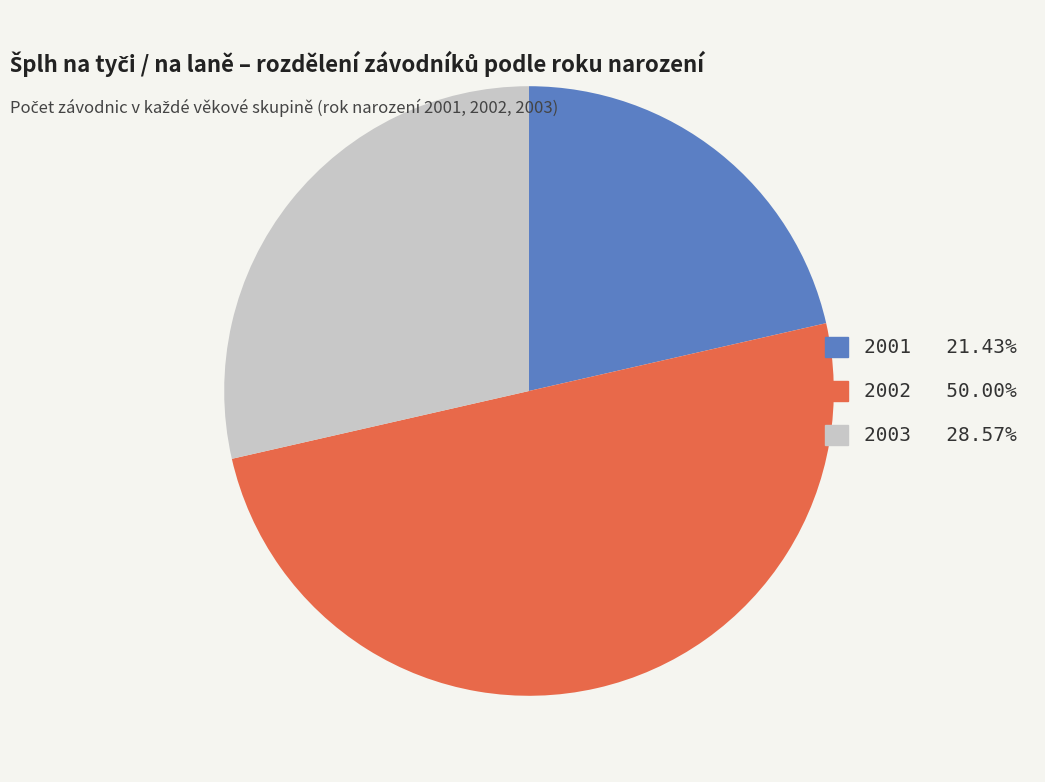

Is 2003 the majority of the pie?

No